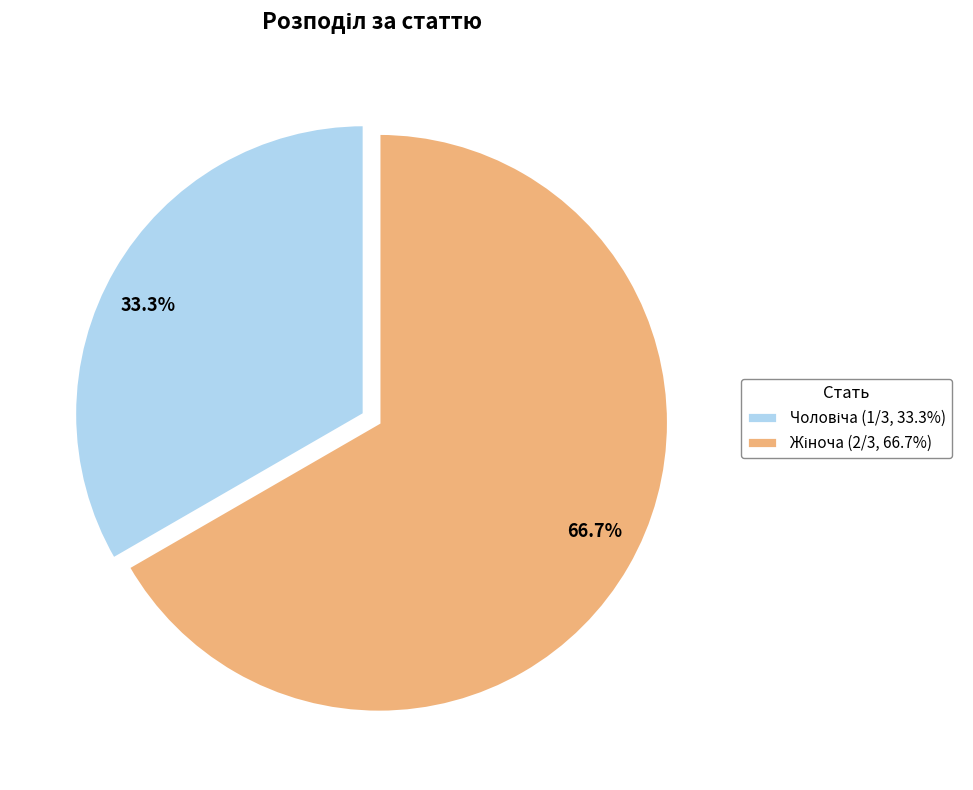

Is there a majority slice in this chart?

Yes